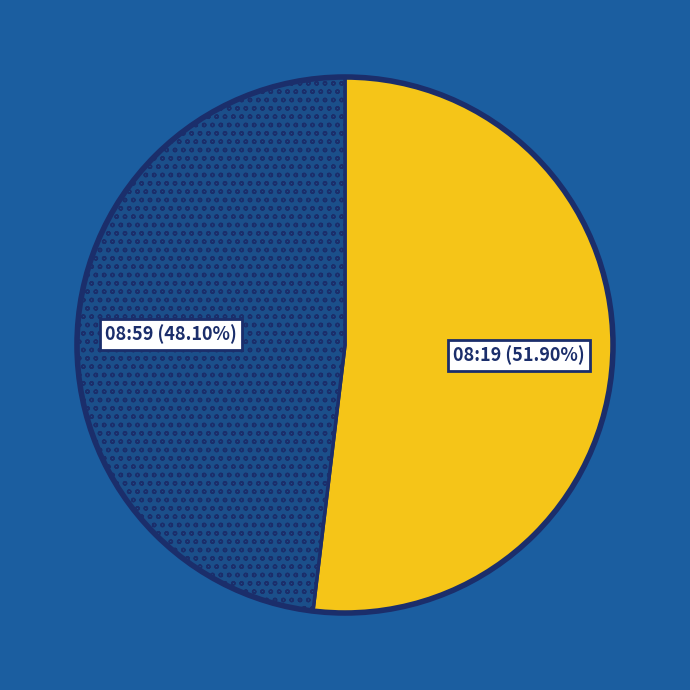

Is there any slice that represents more than half of the pie?

Yes